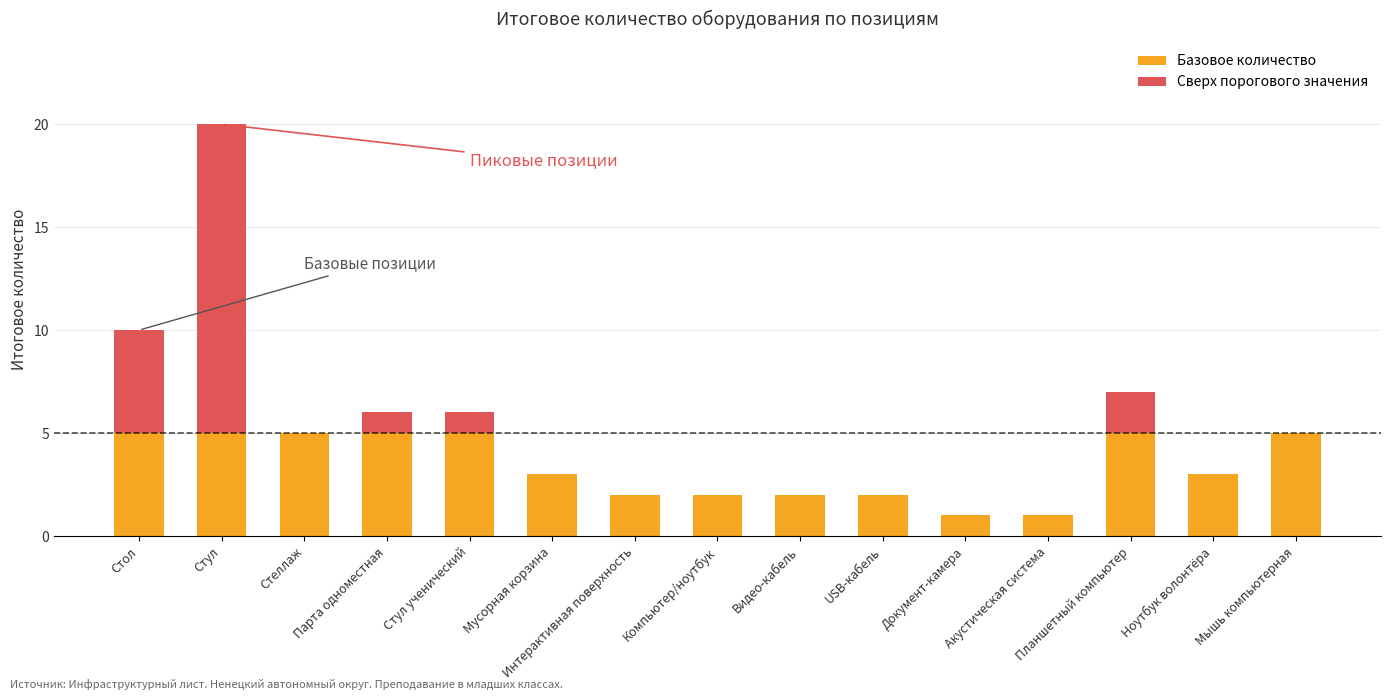

What is the sum of the Базовое количество values at Мусорная корзина and Стеллаж?

8